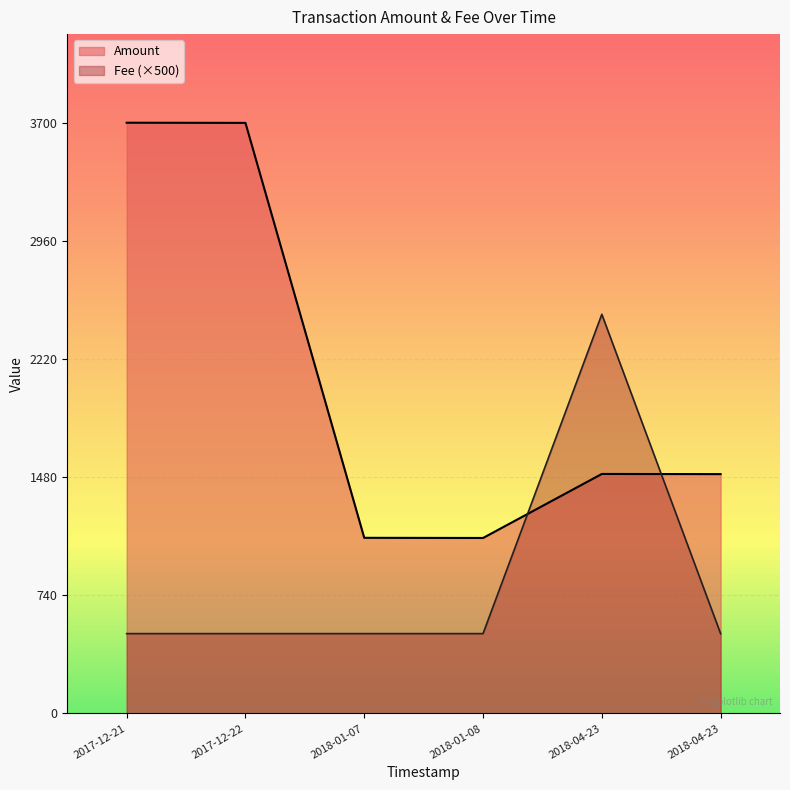

Reading left to right, extract all data points from this chart.

Amount: 2018-04-23 13:30:20=1499	2018-04-23 13:06:55=1500	2018-01-08 00:03:37=1099	2018-01-07 23:59:12=1100	2017-12-22 00:04:25=3699	2017-12-21 23:18:58=3700
Fee: 2018-04-23 13:30:20=1	2018-04-23 13:06:55=5	2018-01-08 00:03:37=1	2018-01-07 23:59:12=1	2017-12-22 00:04:25=1	2017-12-21 23:18:58=1